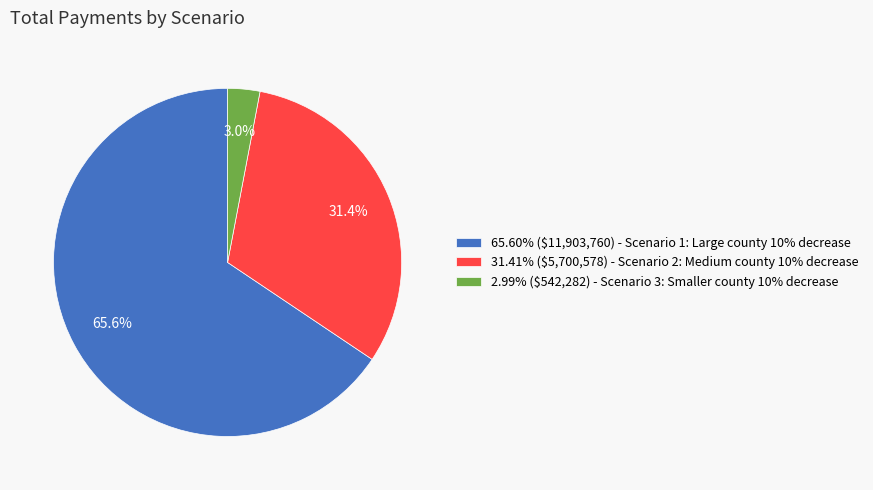

Does any single category account for the majority?

Yes